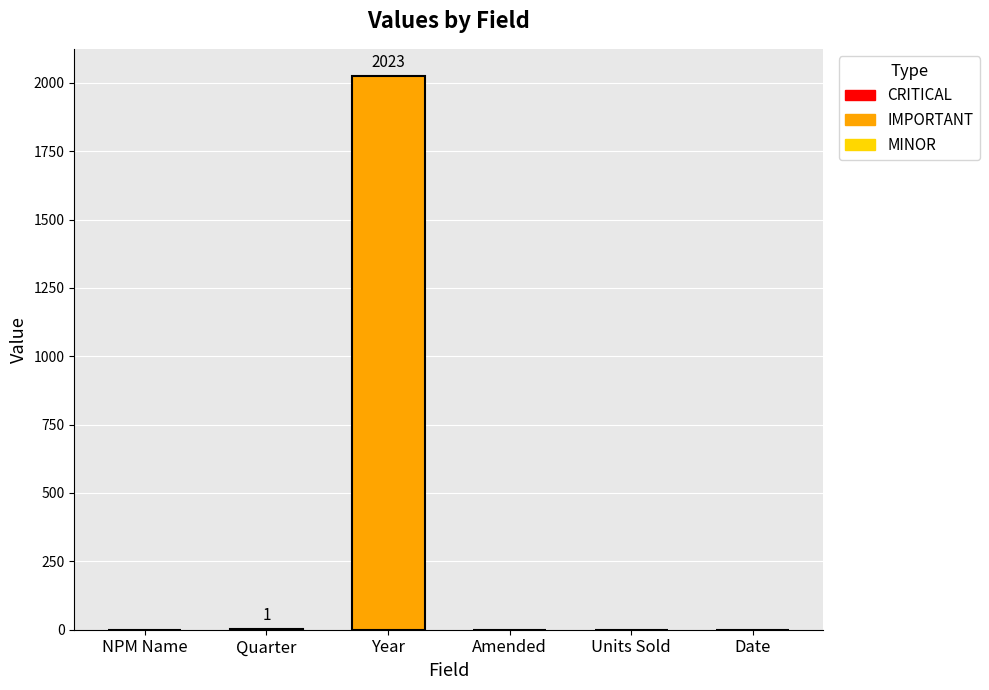

The value at Date is -864. True or false?

False